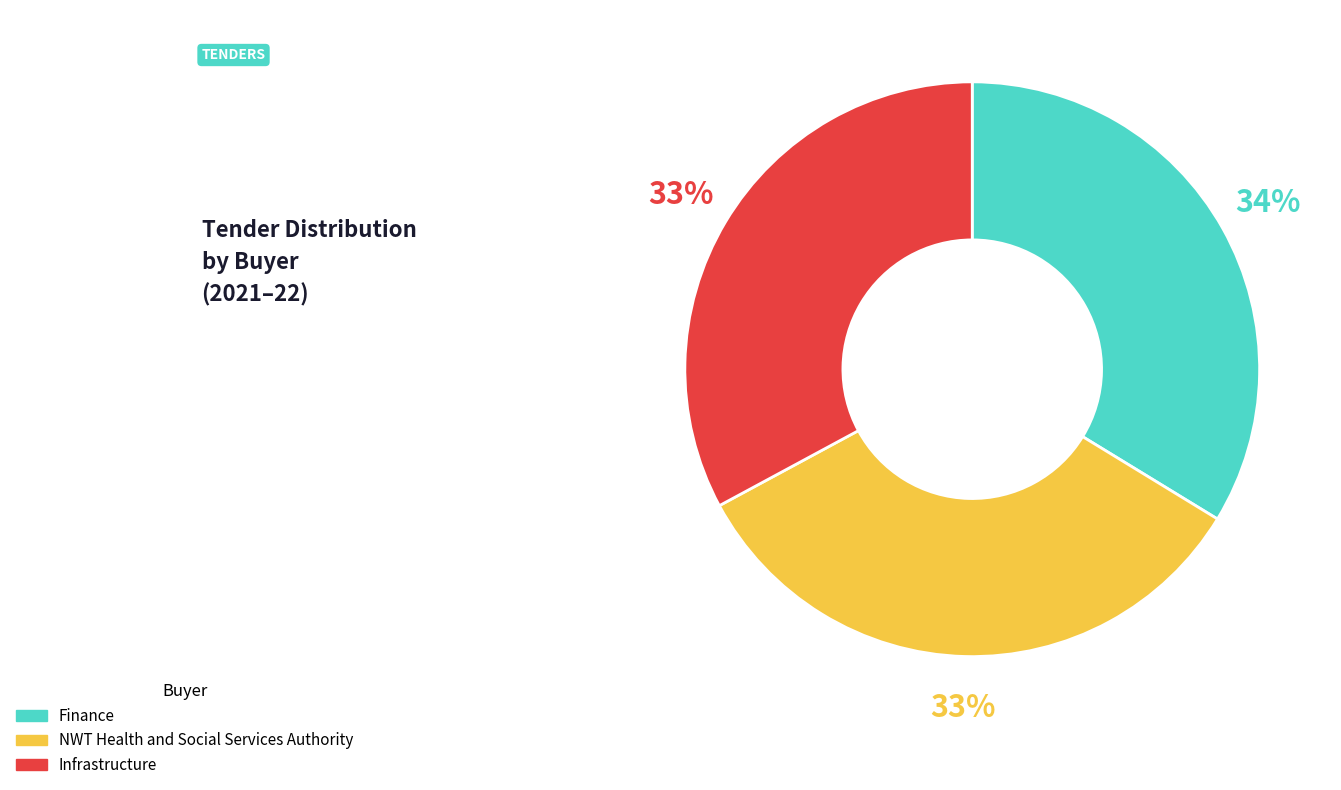

What is the ratio of the value at Finance to the value at NWT Health and Social Services Authority?

1.0